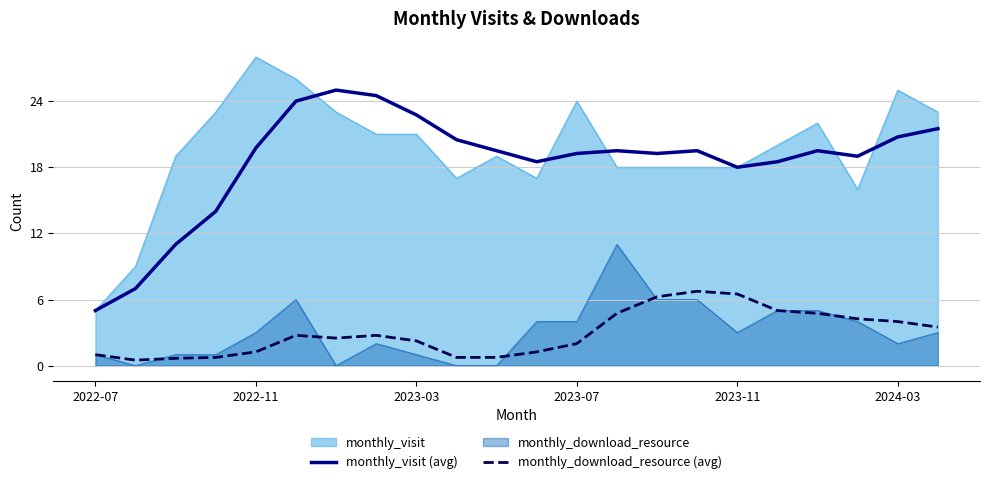

What is the approximate value of monthly_visit (avg) at 7?

24.5